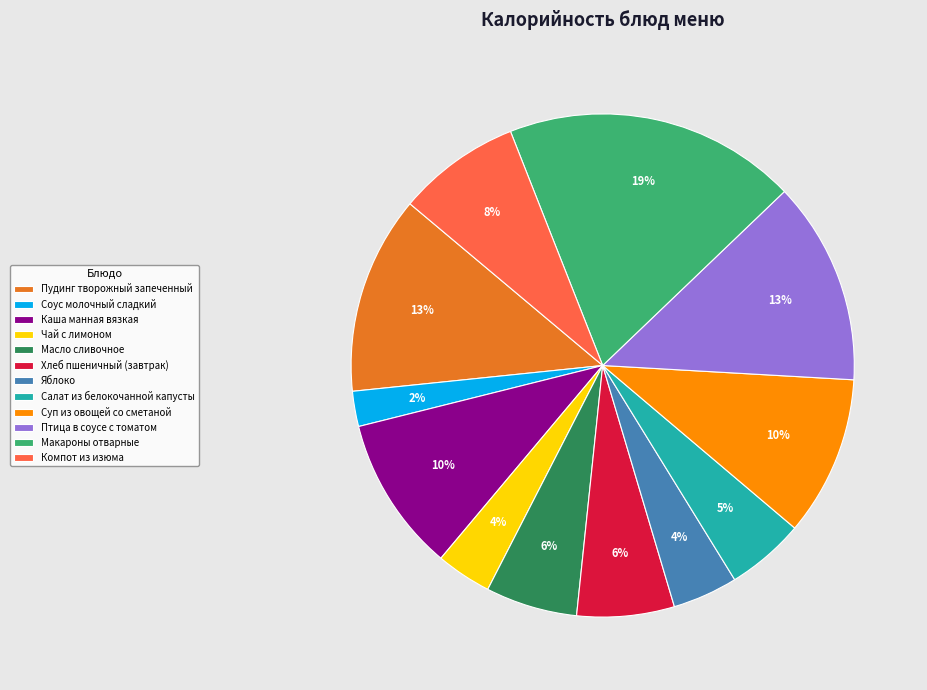

Does any single category account for the majority?

No